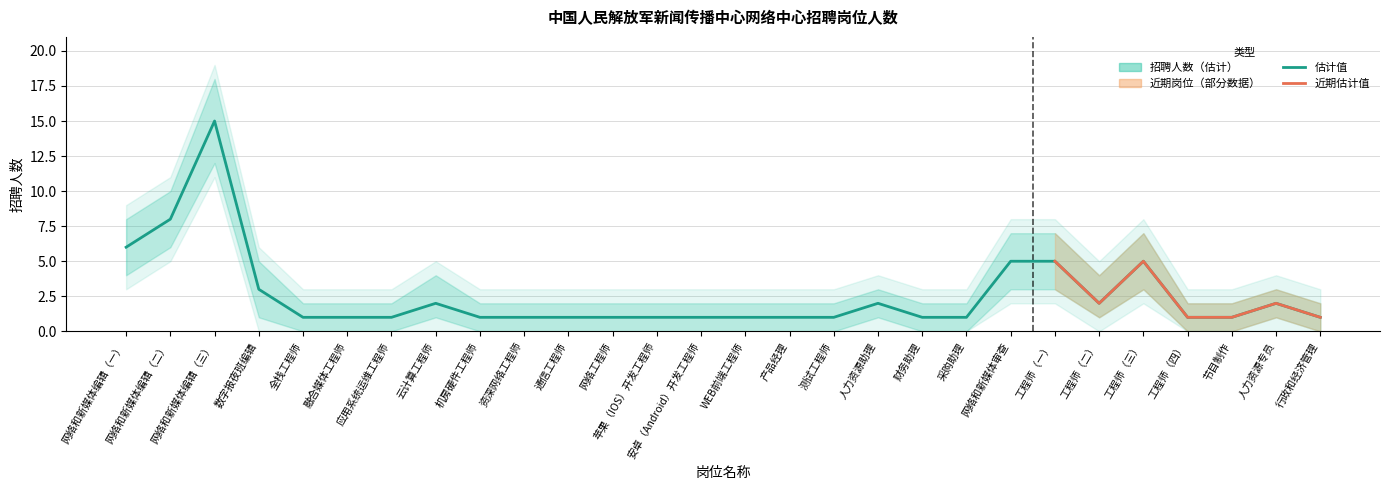

Where is 下限 nearest to the value 6?

网络和新媒体编辑（二）